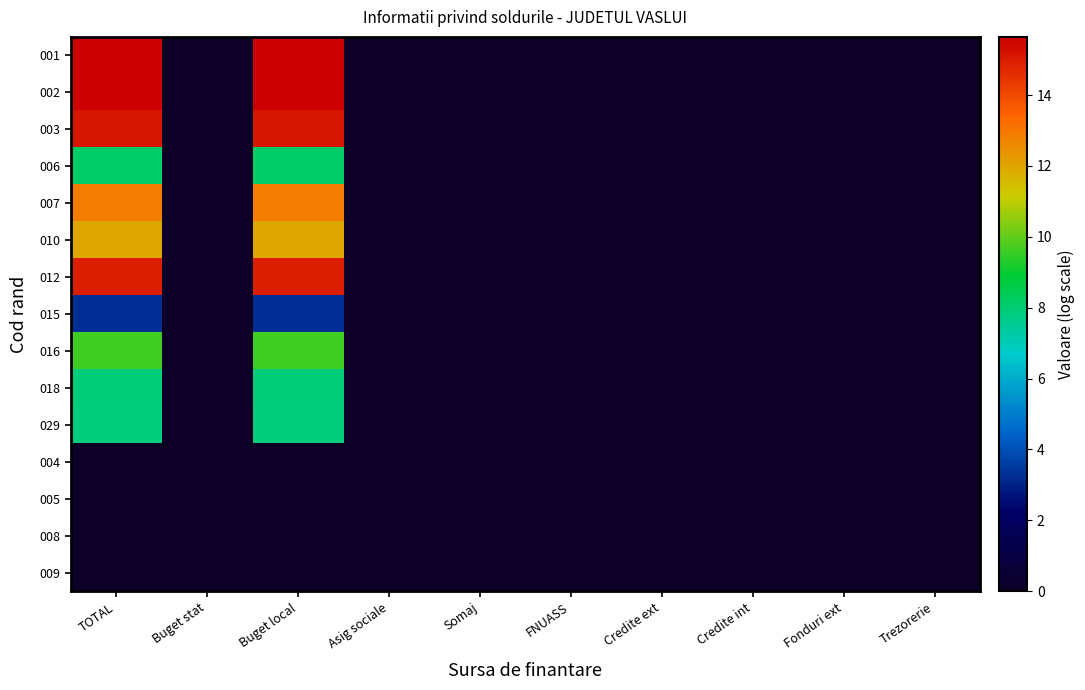

Which series has the largest range (max minus min)?

001